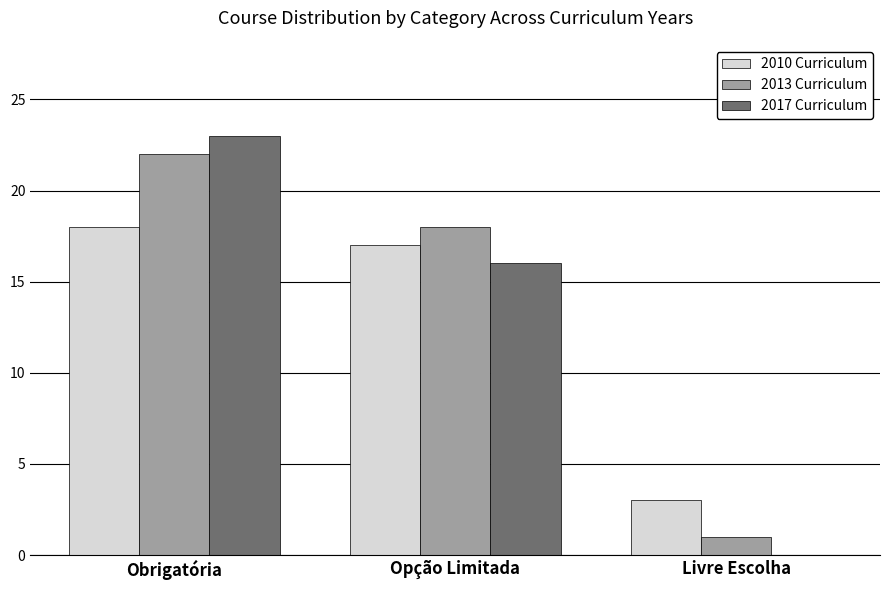

Which series changed the most between Obrigatória and Livre Escolha?

2017 Curriculum